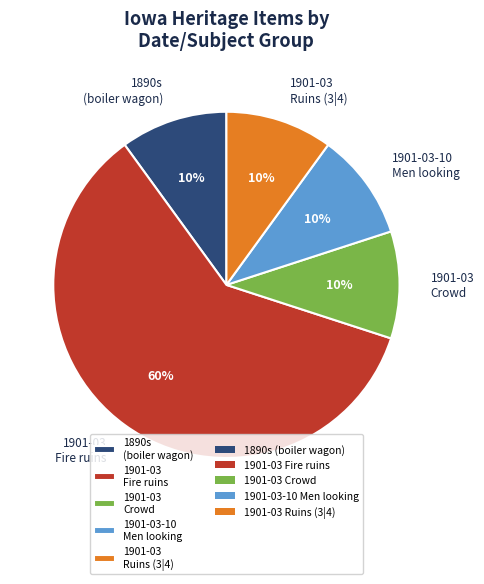

To the nearest percent, what is the difference between the largest and smallest slice percentages?

50%